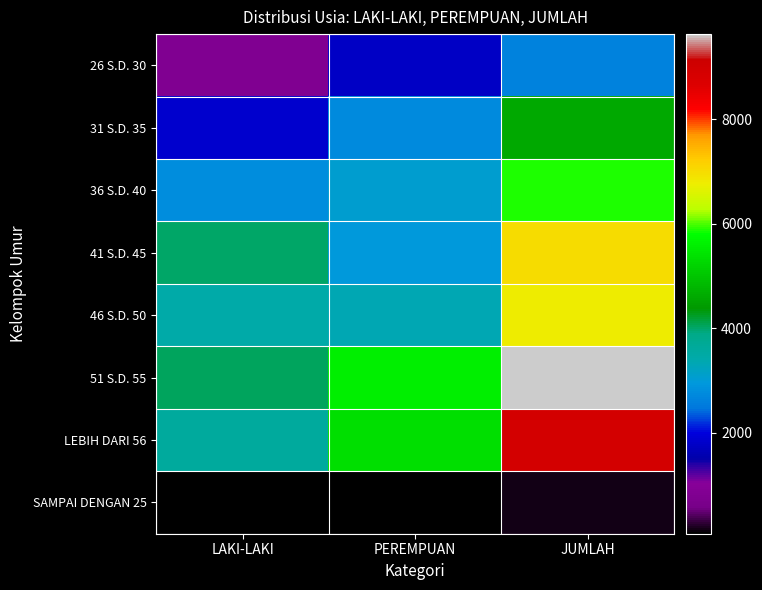

Reading left to right, extract all data points from this chart.

26 S.D. 30: LAKI-LAKI=844	PEREMPUAN=1788	JUMLAH=2632
31 S.D. 35: LAKI-LAKI=1855	PEREMPUAN=2751	JUMLAH=4606
36 S.D. 40: LAKI-LAKI=2782	PEREMPUAN=3094	JUMLAH=5876
41 S.D. 45: LAKI-LAKI=4029	PEREMPUAN=2974	JUMLAH=7003
46 S.D. 50: LAKI-LAKI=3445	PEREMPUAN=3322	JUMLAH=6767
51 S.D. 55: LAKI-LAKI=4043	PEREMPUAN=5591	JUMLAH=9634
LEBIH DARI 56: LAKI-LAKI=3602	PEREMPUAN=5345	JUMLAH=8947
SAMPAI DENGAN 25: LAKI-LAKI=79	PEREMPUAN=72	JUMLAH=151